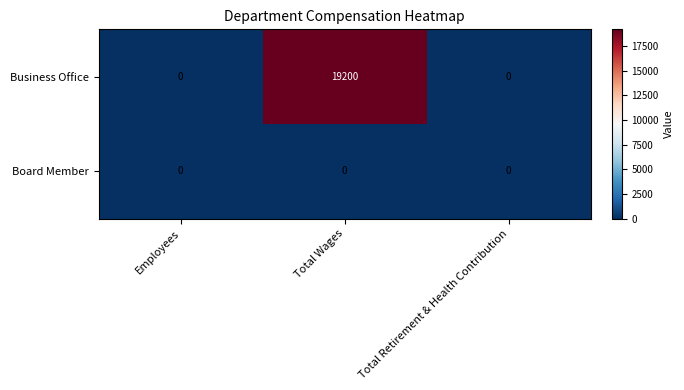

Which series has the largest total across all categories?

Business Office